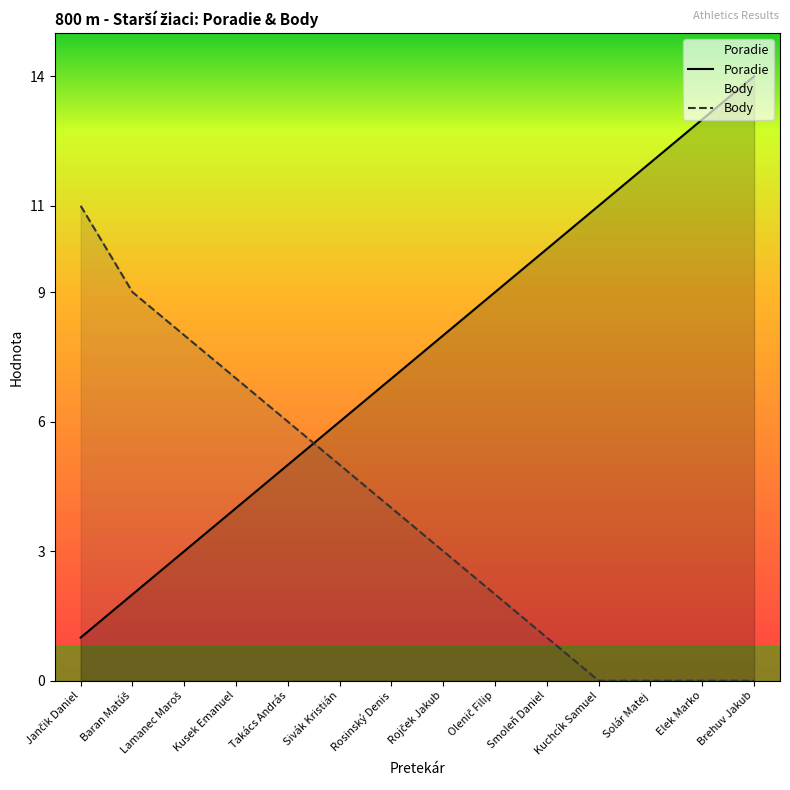

Reading left to right, extract all data points from this chart.

Poradie: 1	2	3	4	5	6	7	8	9	10	11	12	13	14
Body: 11	9	8	7	6	5	4	3	2	1	0	0	0	0